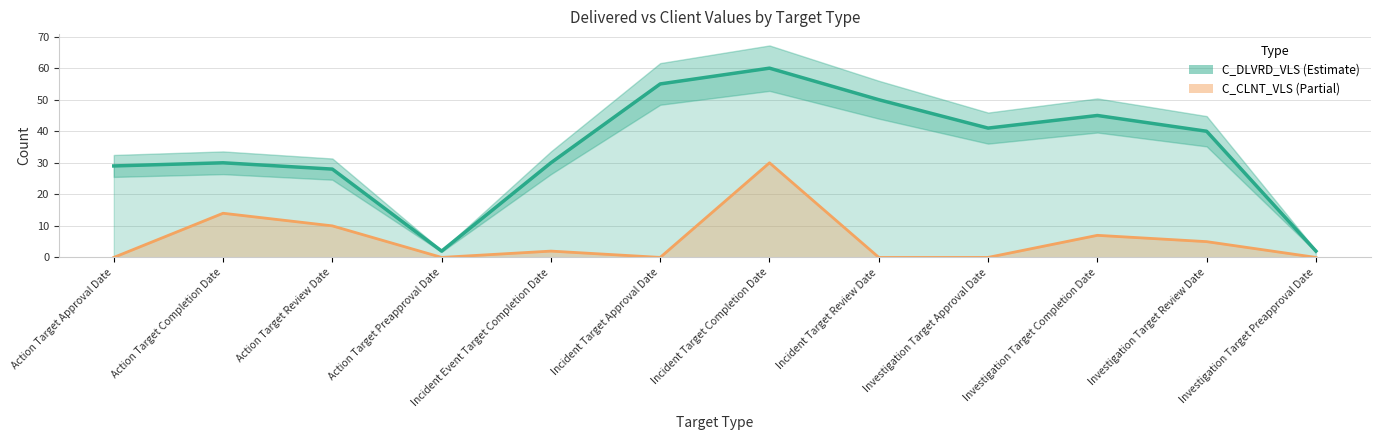

How many interior local peaks does the C_DLVRD_VLS series have?

3